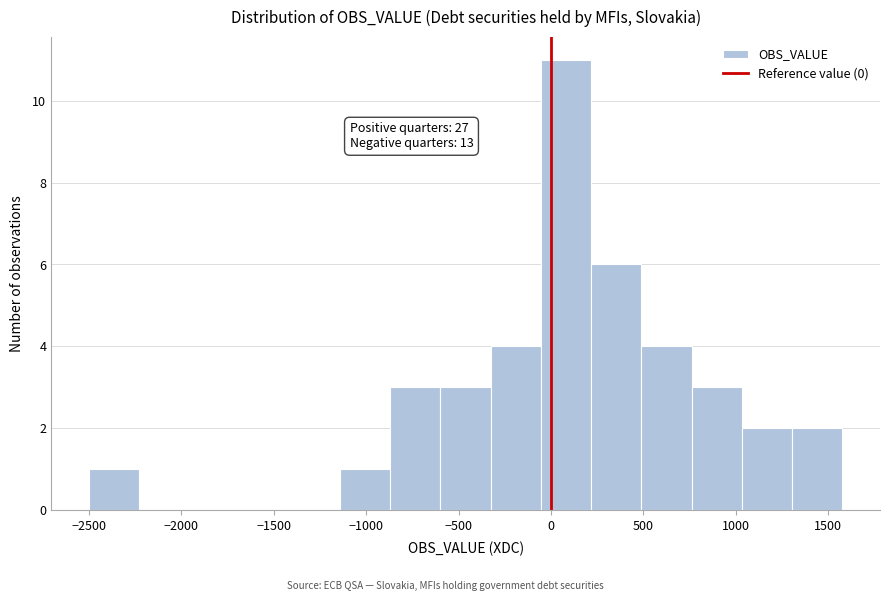

Which range on the x-axis has the tallest bar?

-50 to 200